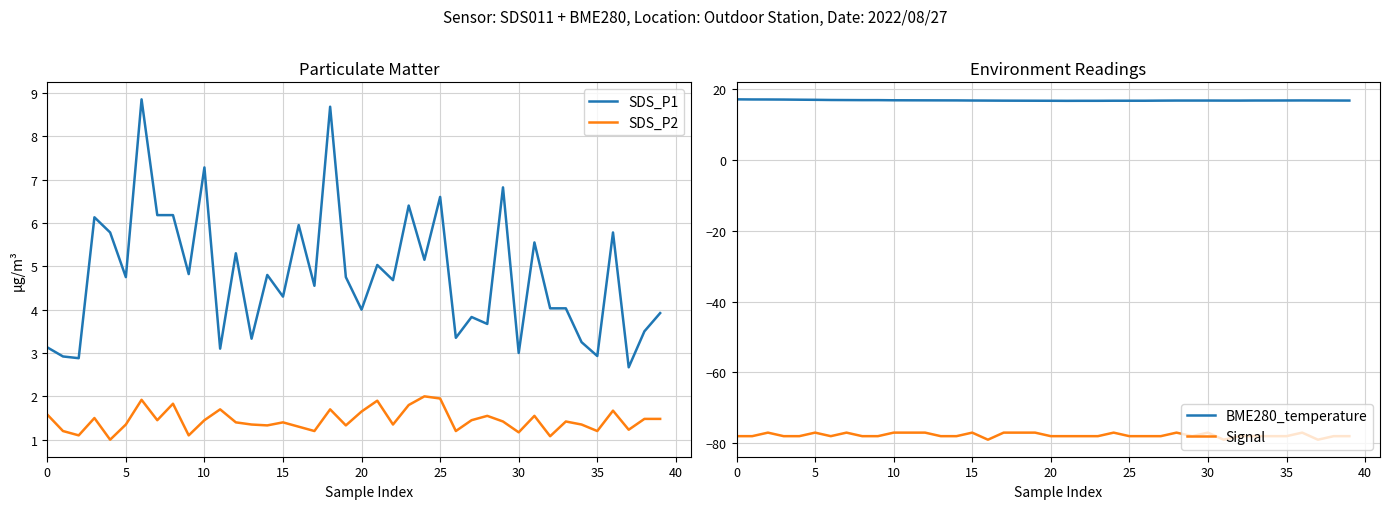

At which label is SDS_P1 closest to 5?

21